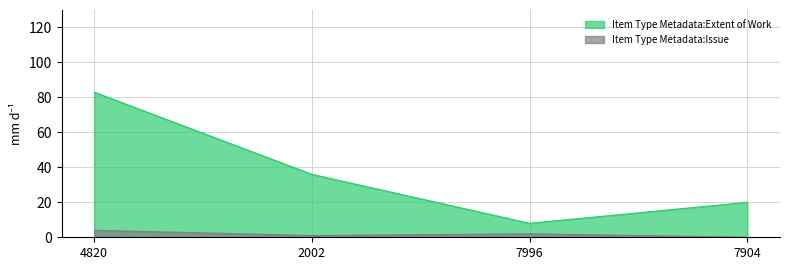

Which series has the largest range (max minus min)?

Item Type Metadata:Extent of Work